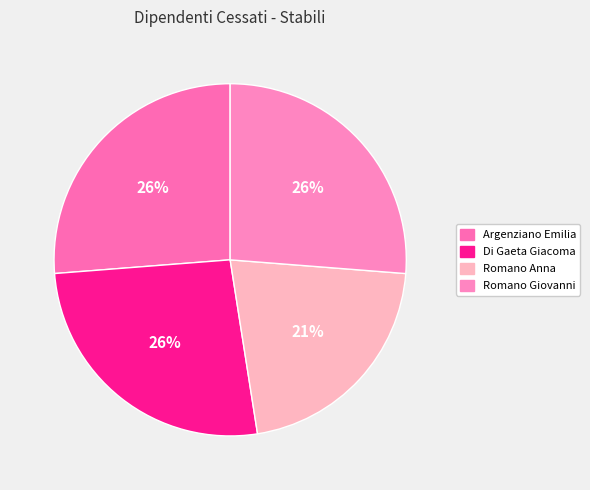

To the nearest percent, what is the difference between the largest and smallest slice percentages?

5%